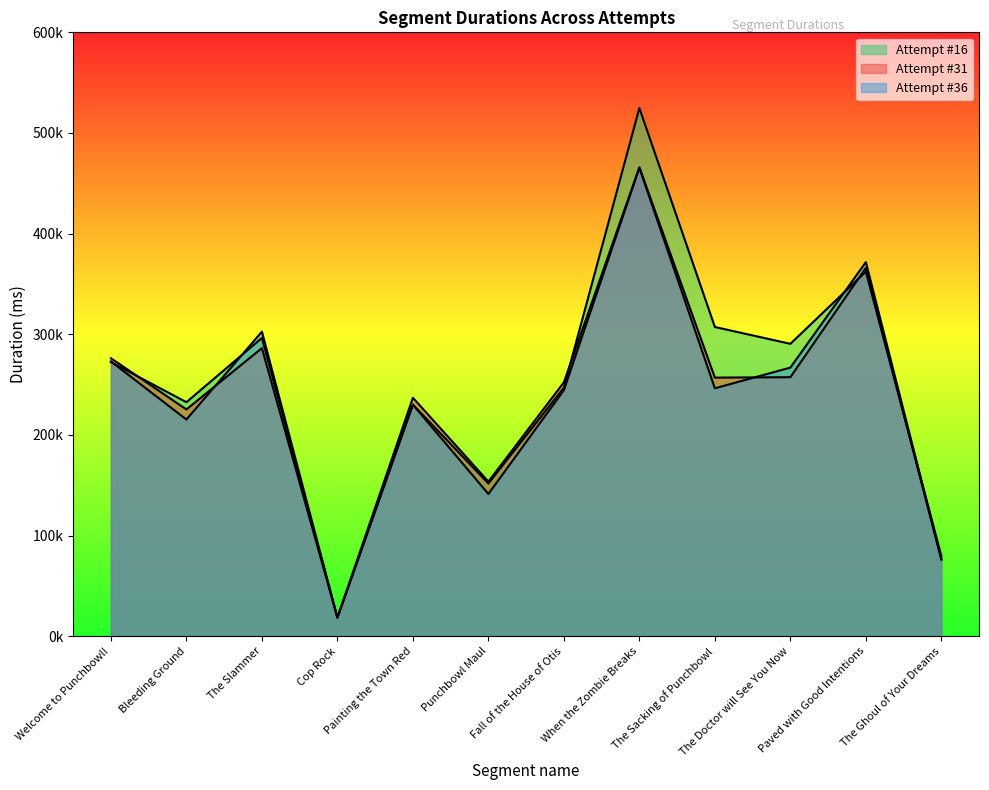

Which series changed the most between The Slammer and Cop Rock?

Attempt #36